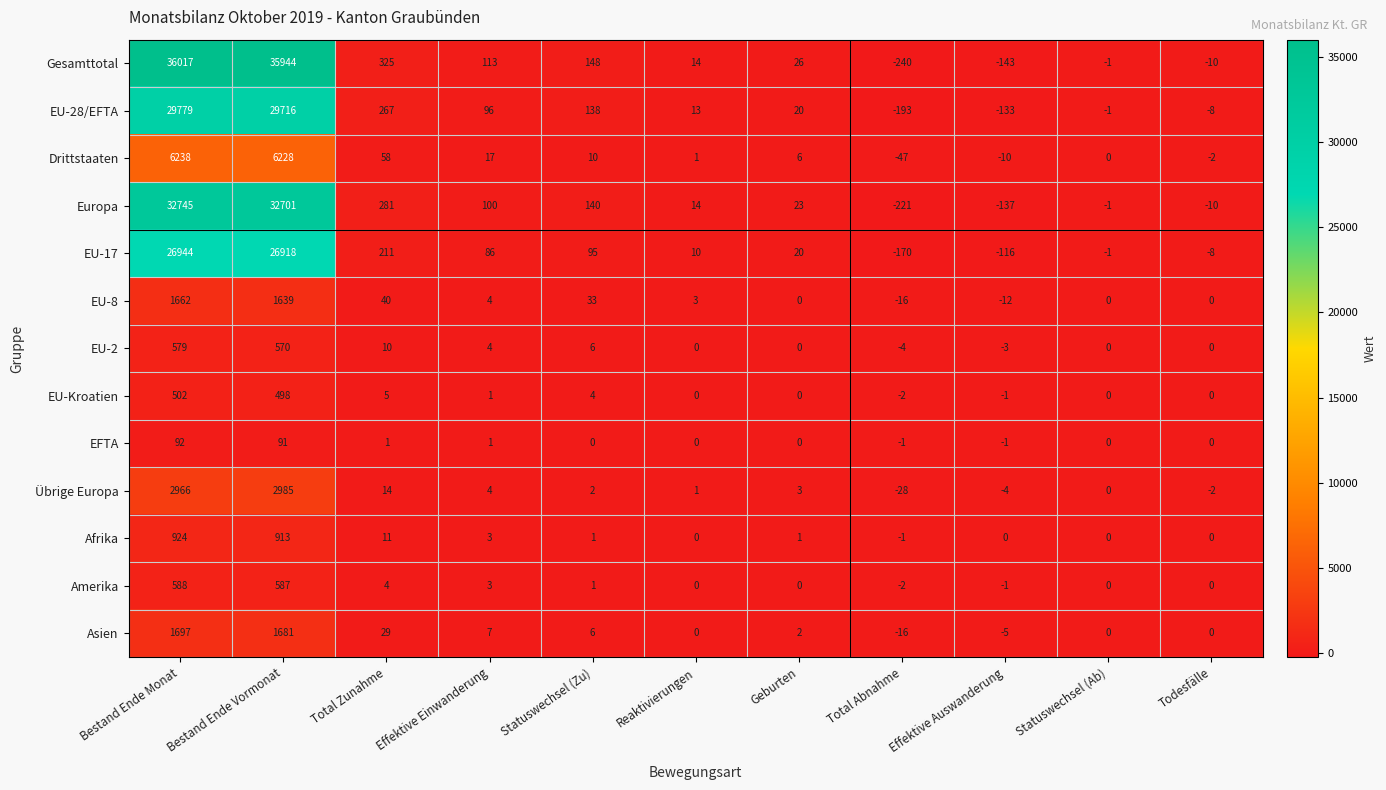

What is the difference between the second highest and minimum values in the EU-Kroatien series?

500